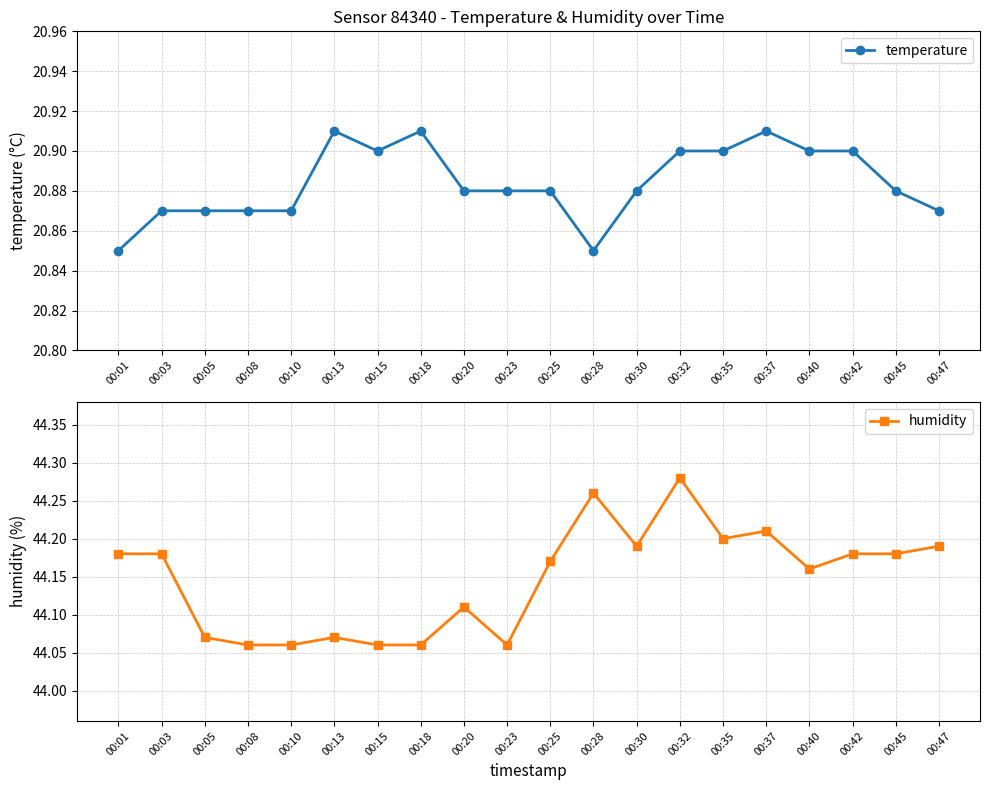

True or false: humidity has more than 2 points higher than both neighbors.

True